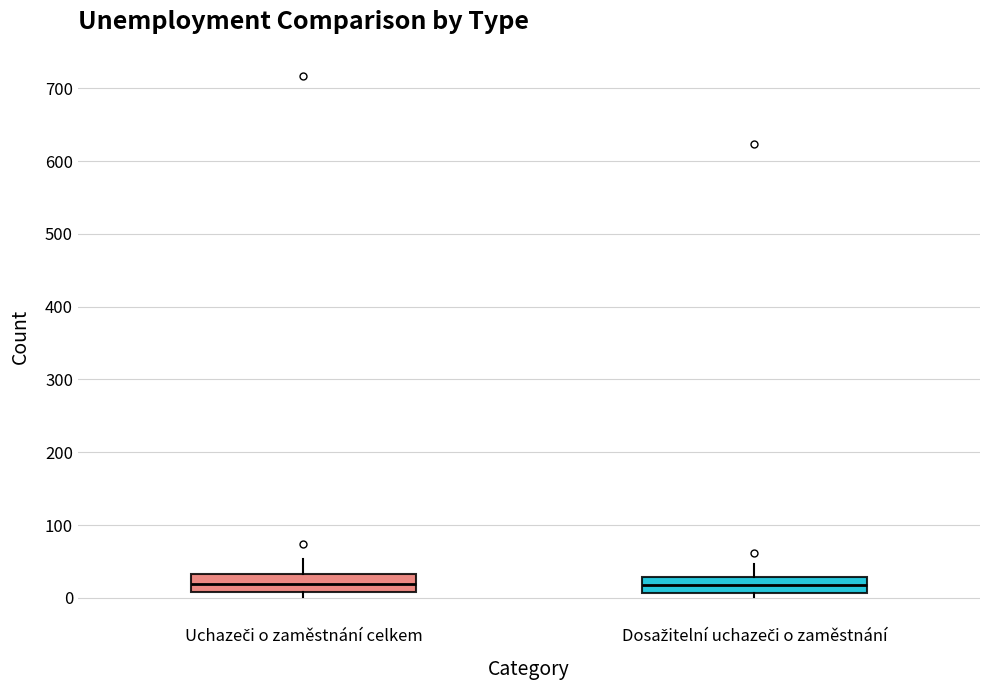

Reading left to right, read every box against the y-axis: the position of its median line, the range the box covers, and the ends of its whiskers. The values are not printed on the chart, so give them approximately, as read against the axis.

Uchazeči o zaměstnání celkem: median 20, box 10 to 30, whiskers 0 to 50
Dosažitelní uchazeči o zaměstnání: median 20, box 10 to 30, whiskers 0 to 50